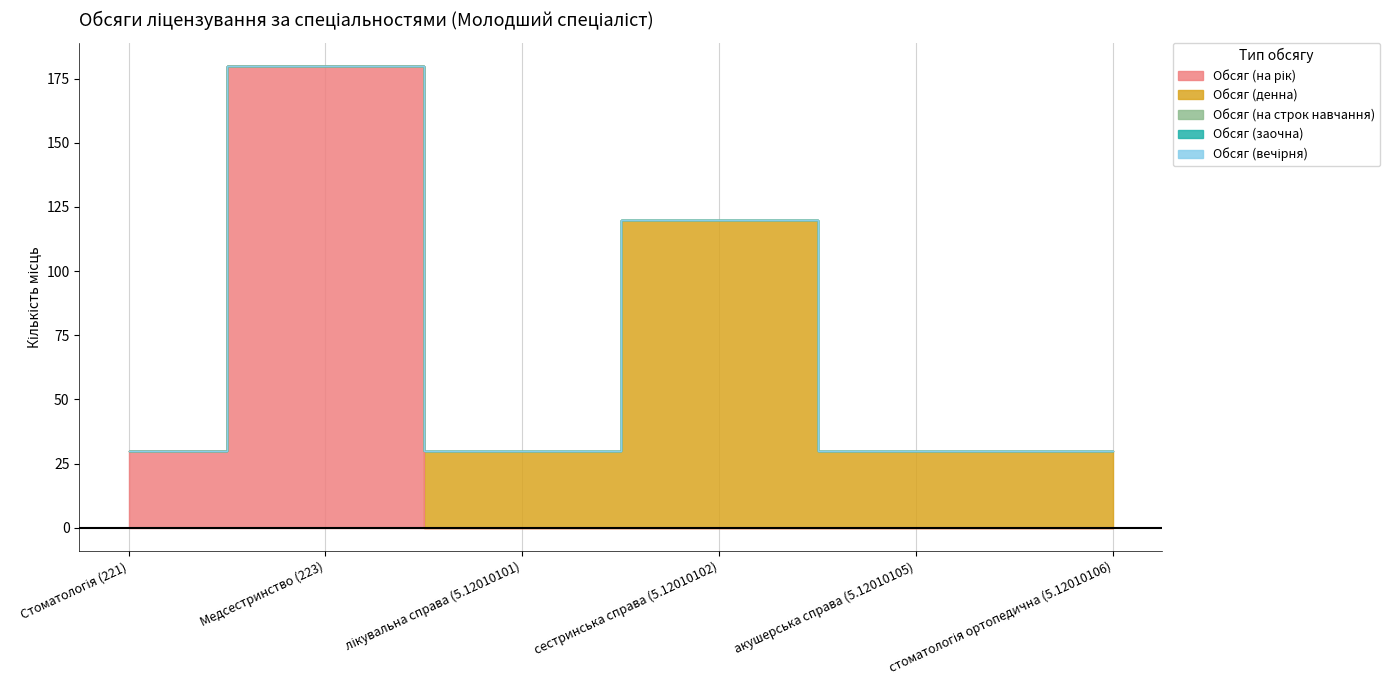

What is the sum of the Обсяг (денна) values at сестринська справа (5.12010102) and Медсестринство (223)?

120